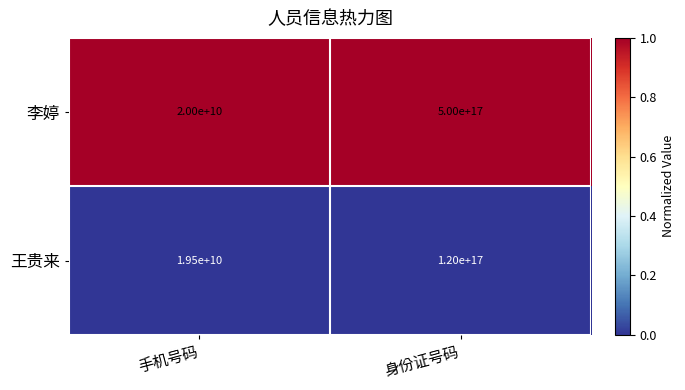

Which series has the widest spread of values?

李婷